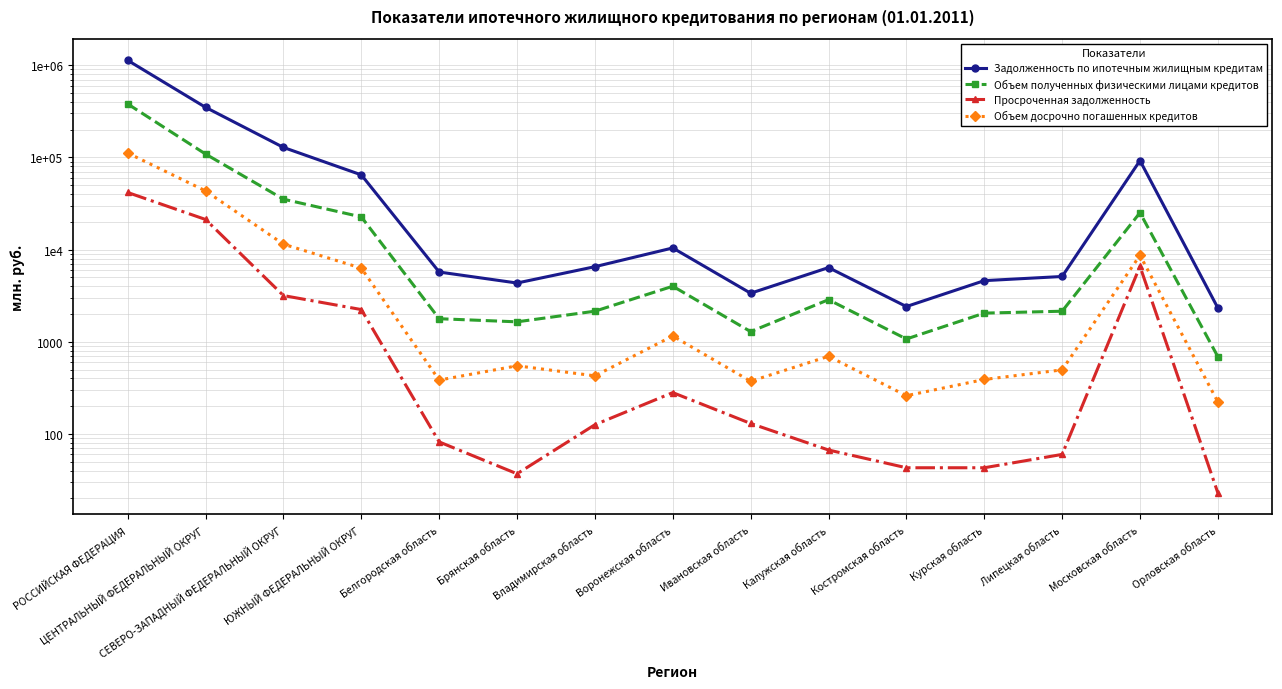

What are all the series names shown in the legend?

Задолженность по ипотечным жилищным кредитам, Объем полученных физическими лицами кредитов, Просроченная задолженность, Объем досрочно погашенных кредитов